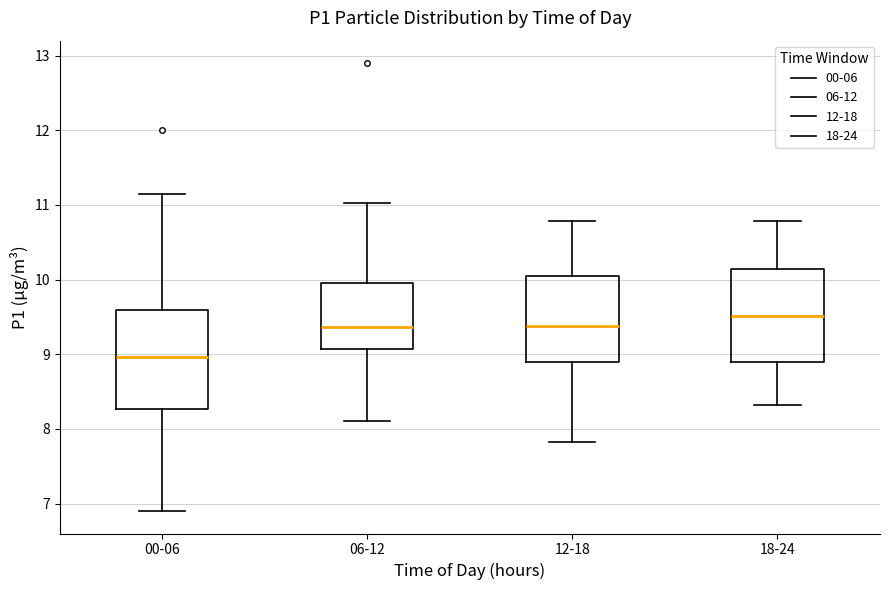

Where is the lower edge of the box for 18-24 on the y-axis? The values are not printed on the chart, so give them approximately, as read against the axis.

8.9